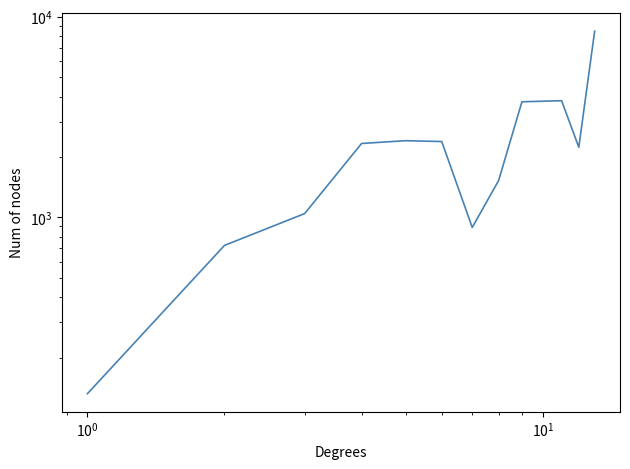

How many interior local peaks (higher than both neighbors) does the data have?

2